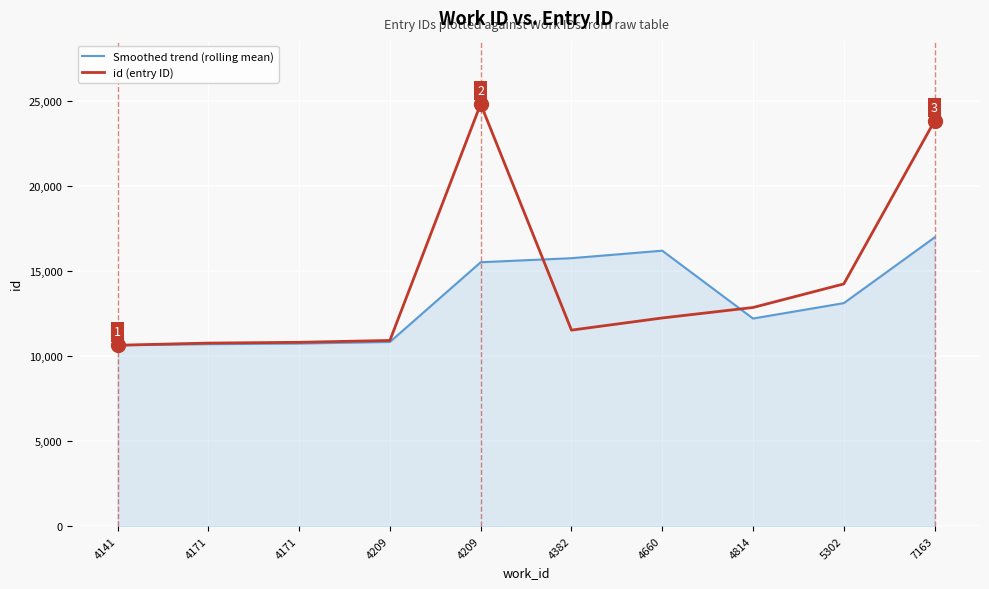

Reading right to left, extract all data points from this chart.

Smoothed trend (rolling mean): 7163=16995	5302=13126	4814=12219	4660=16213	4382=15772	4209=15533	4209=10840	4171=10746	4171=10709	4141=10646
id (entry ID): 7163=23860	5302=14257	4814=12869	4660=12252	4382=11536	4209=24851	4209=10929	4171=10819	4171=10773	4141=10646